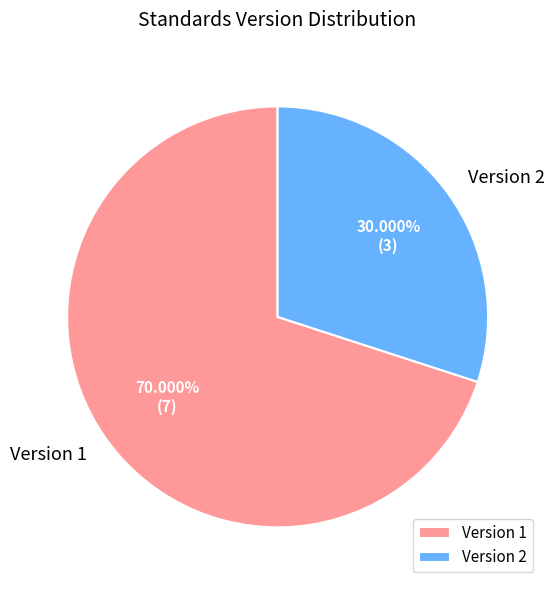

To the nearest percent, what is the average slice percentage?

50%